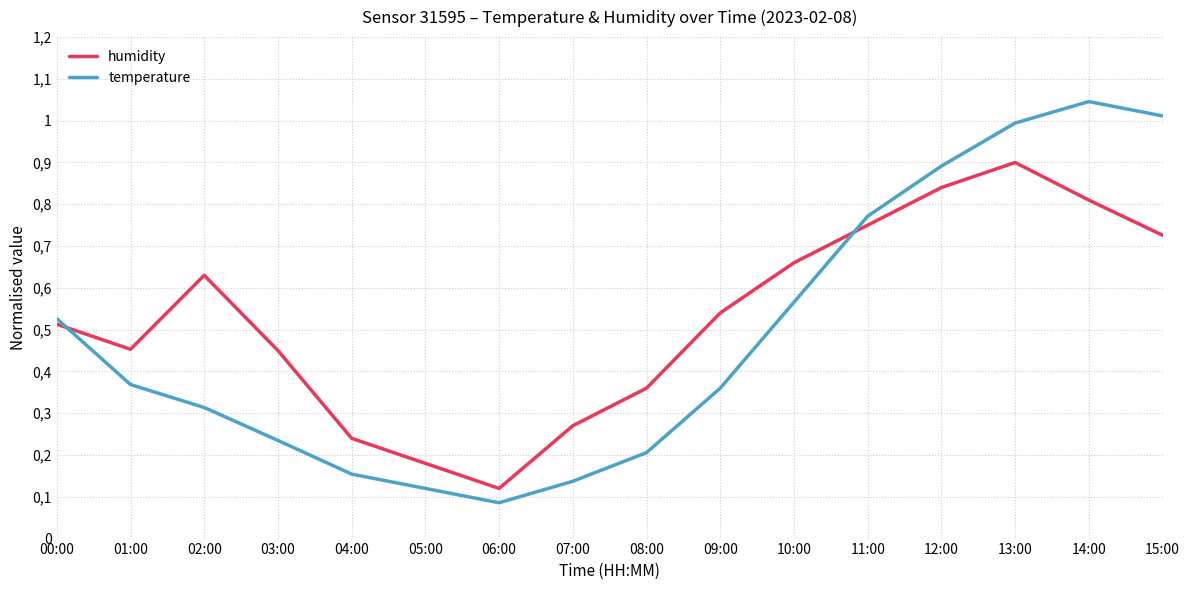

Does the chart have visible grid lines?

Yes